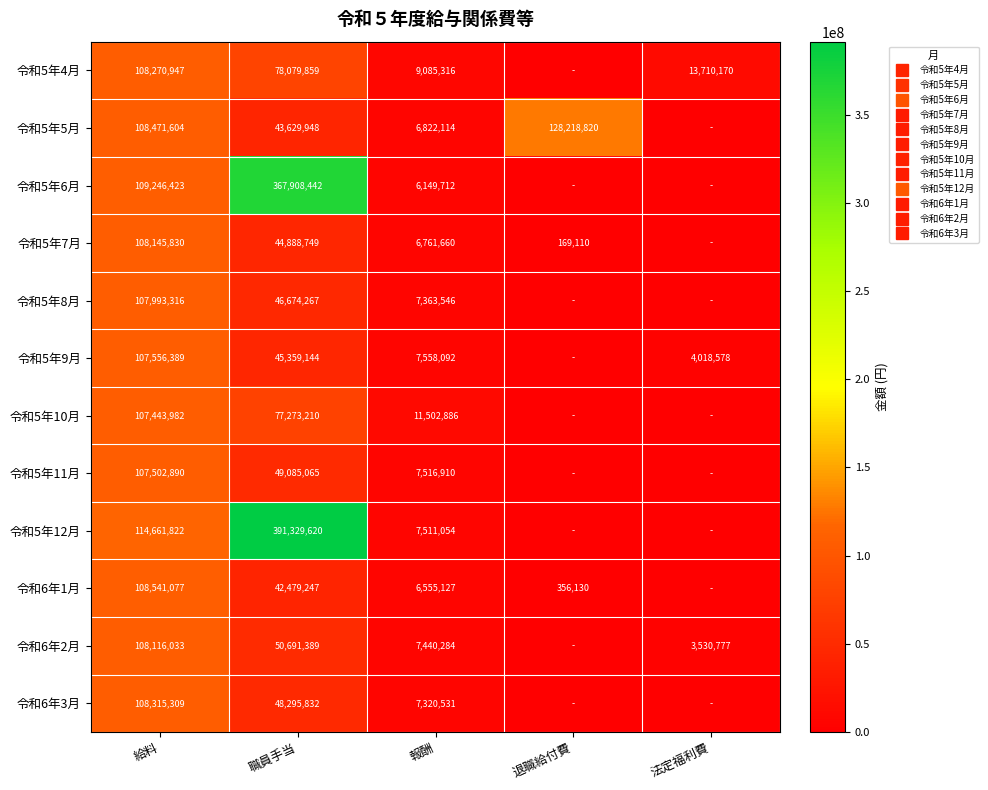

What is the highest value of the 令和6年1月 series?

108541077